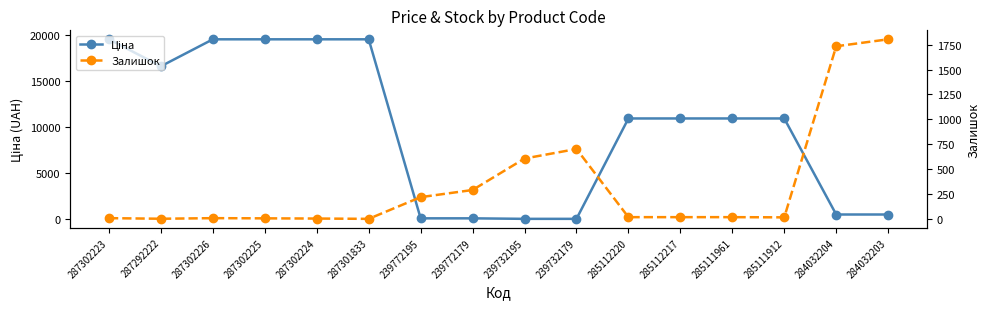

Count the number of data series in this chart.

2